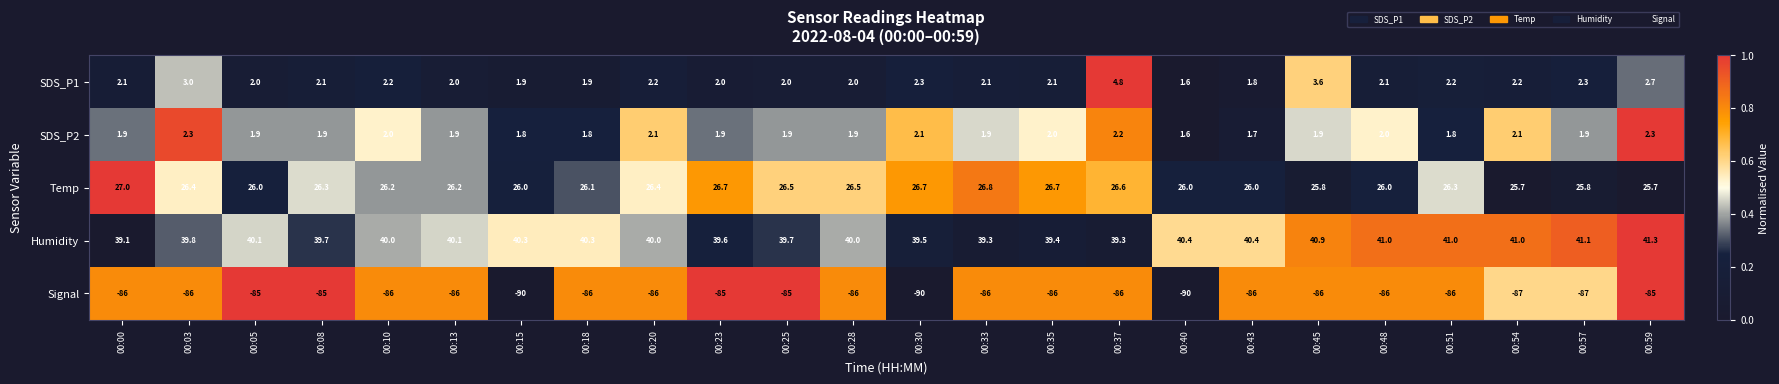

What is the total value across all series at 00:51?

-14.7